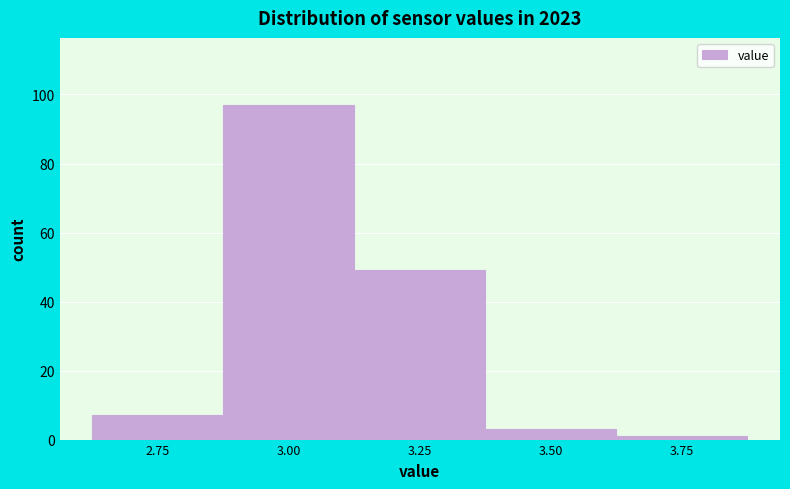

Reading left to right, list all the values displayed in this chart.

7	97	49	3	1